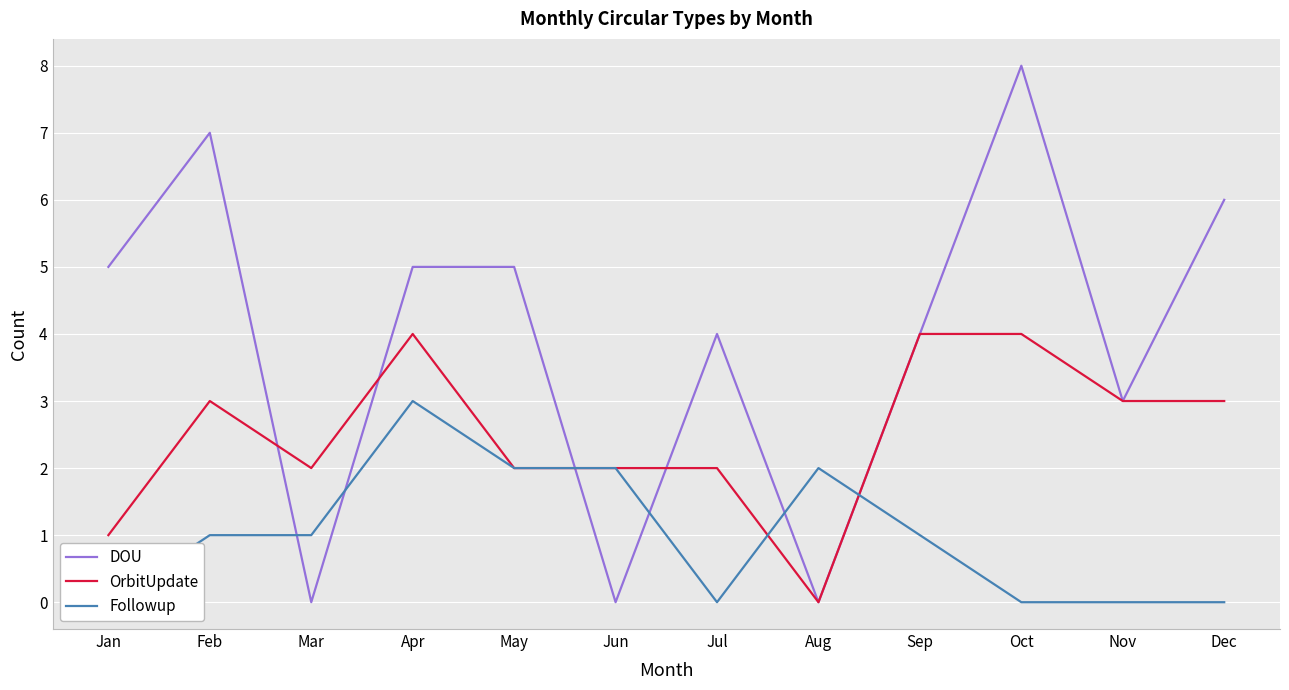

Count the Followup values in the range 0 to 2.

11